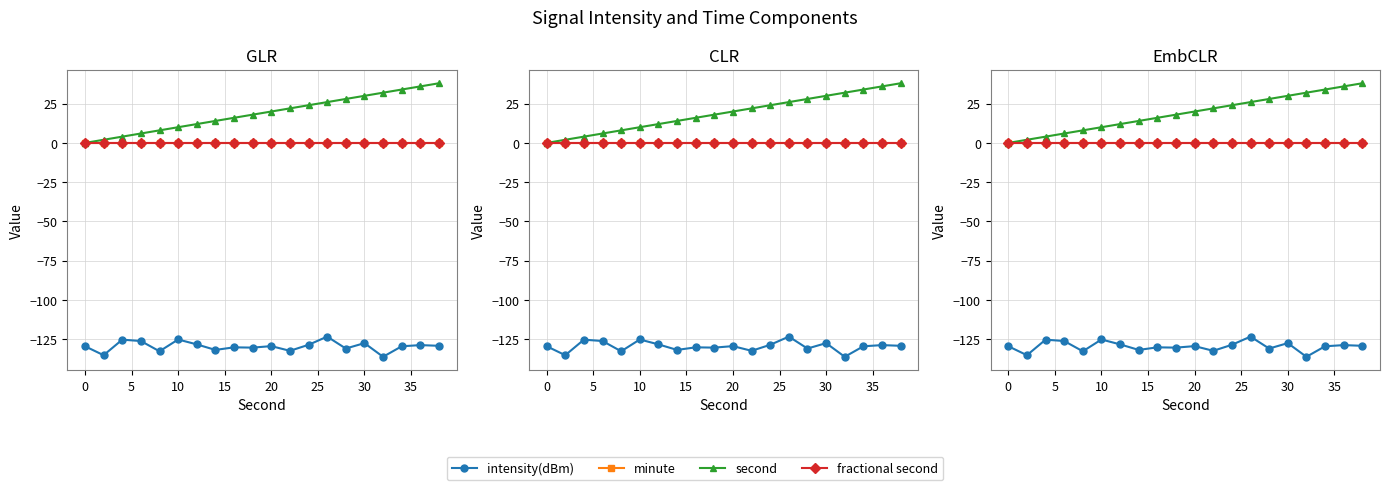

True or false: second has more than 2 points higher than both neighbors.

False